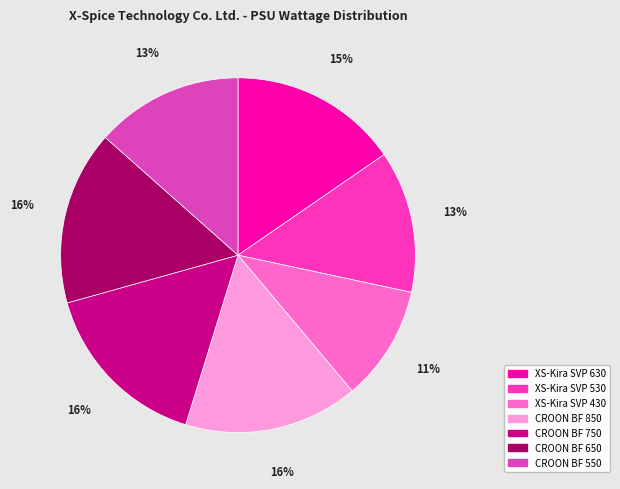

How many segments does this pie chart have?

7